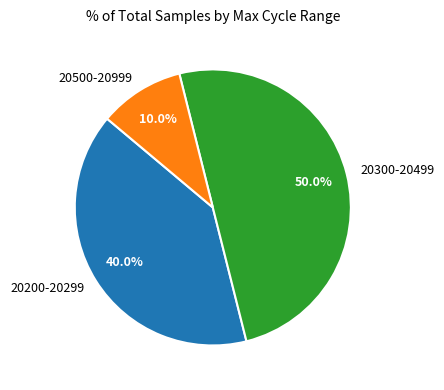

Count the number of slices in the pie.

3